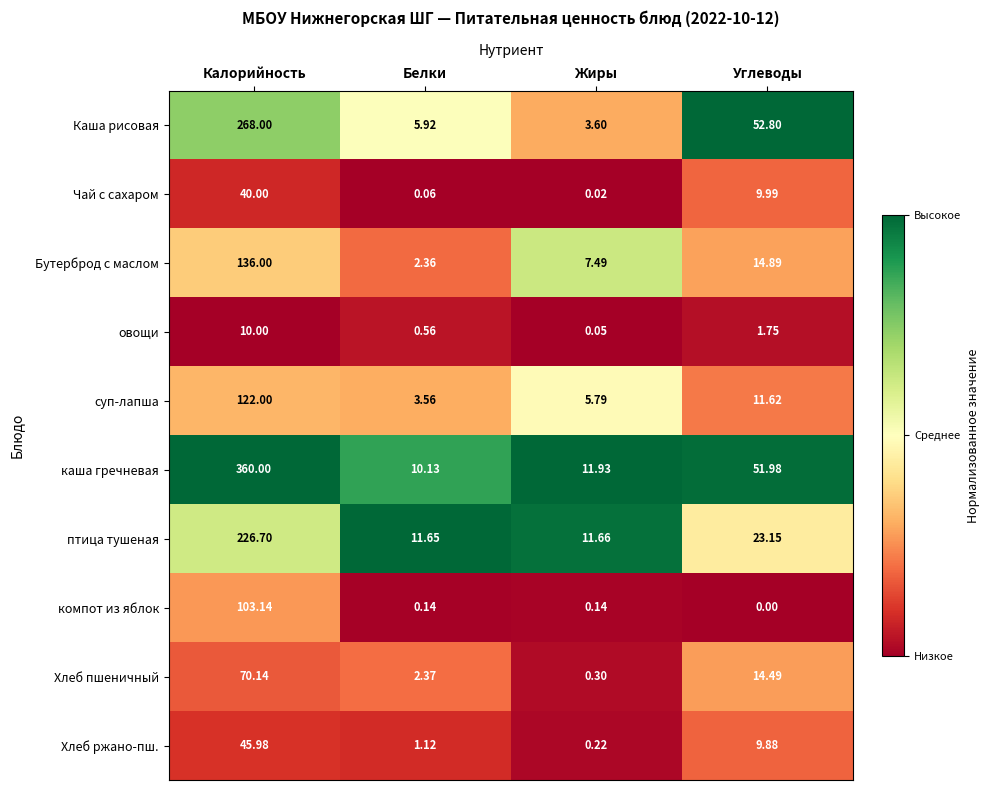

Between Калорийность and Белки, which series saw the biggest shift?

каша гречневая